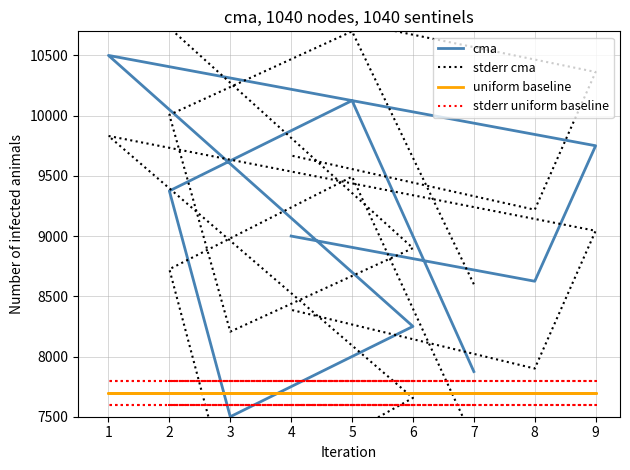

Does the chart display data point markers on the line(s)?

No